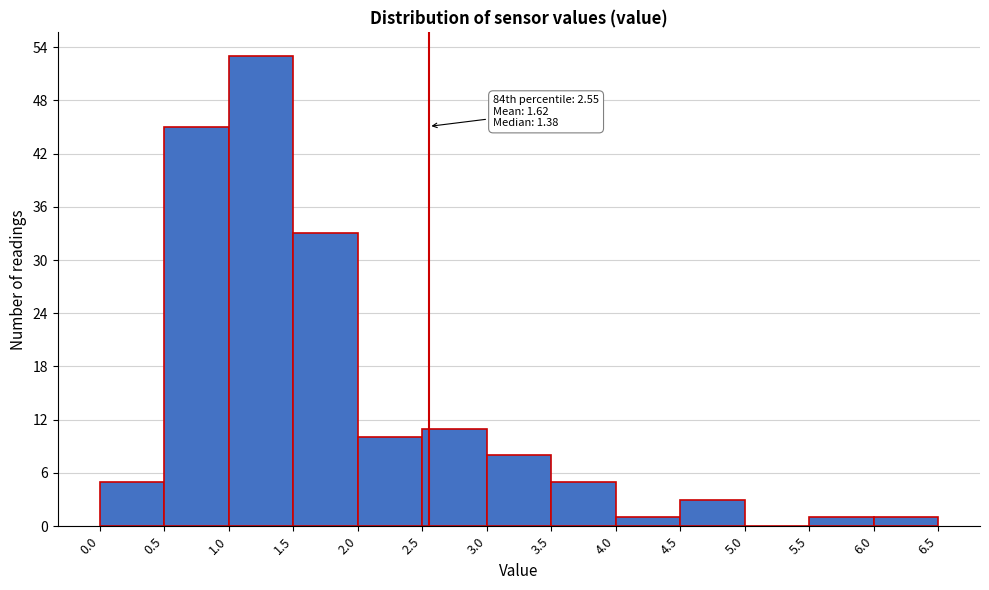

Which range on the x-axis has the tallest bar?

1.0 to 1.5